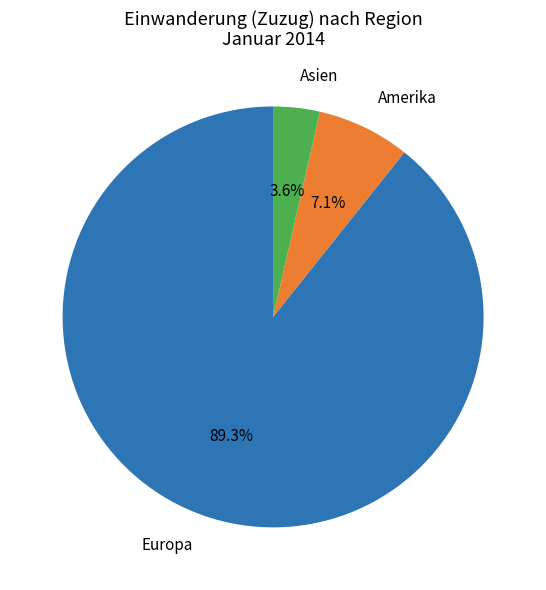

Is there a majority slice in this chart?

Yes